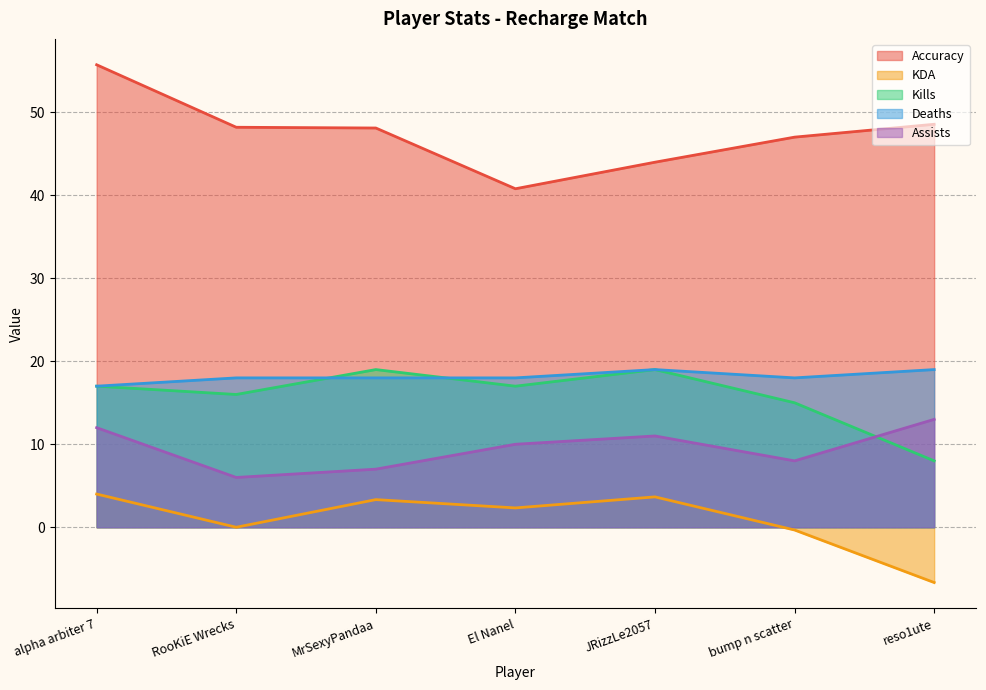

What are all the series names shown in the legend?

Accuracy, KDA, Kills, Deaths, Assists